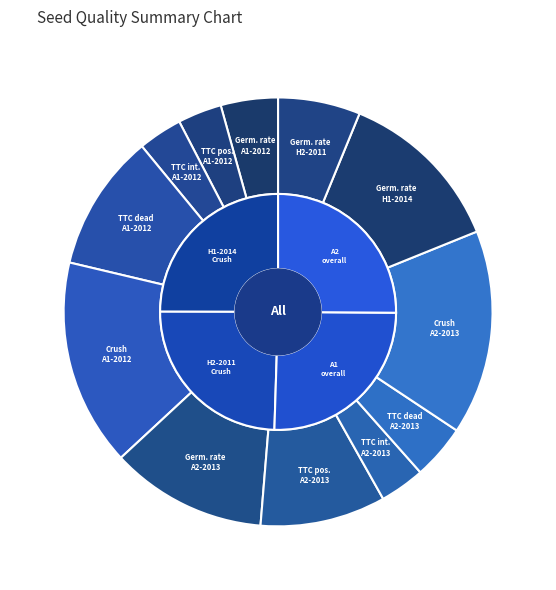

Is TTC dead A2 the majority of the pie?

No